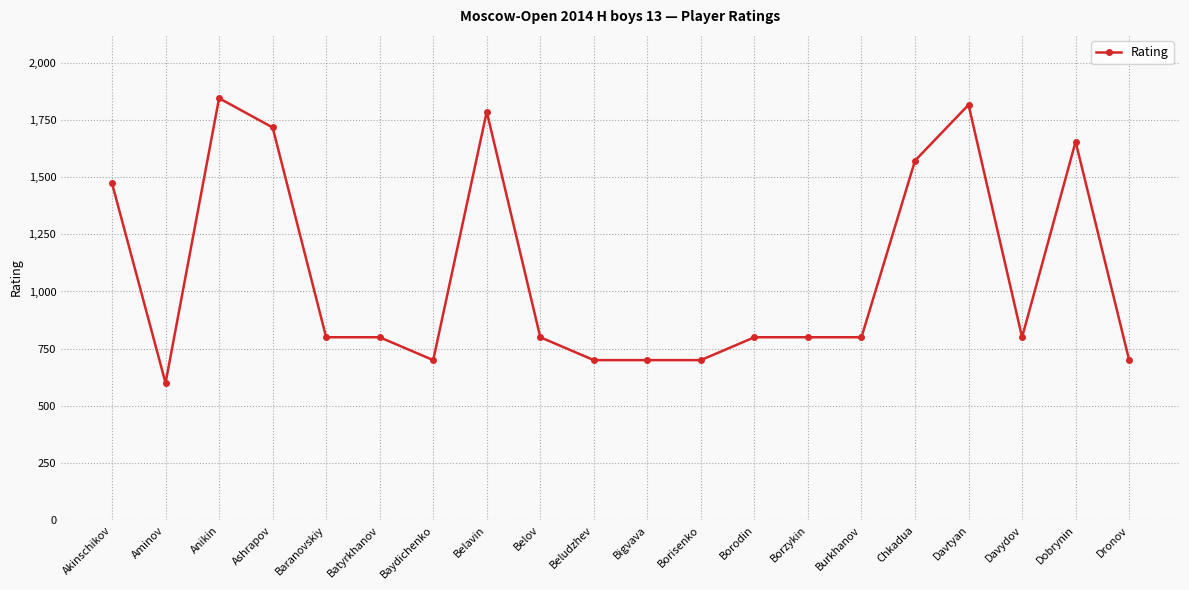

Which label corresponds to the largest value in the chart?

Anikin